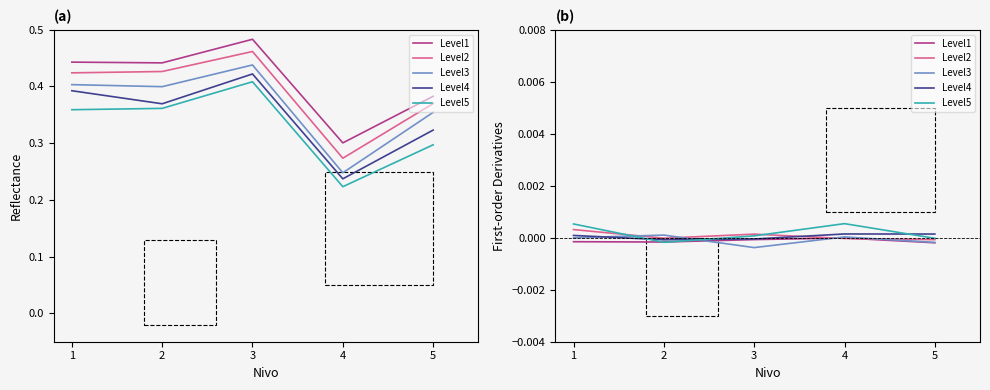

How many values in the Level5 series exceed 0?

3